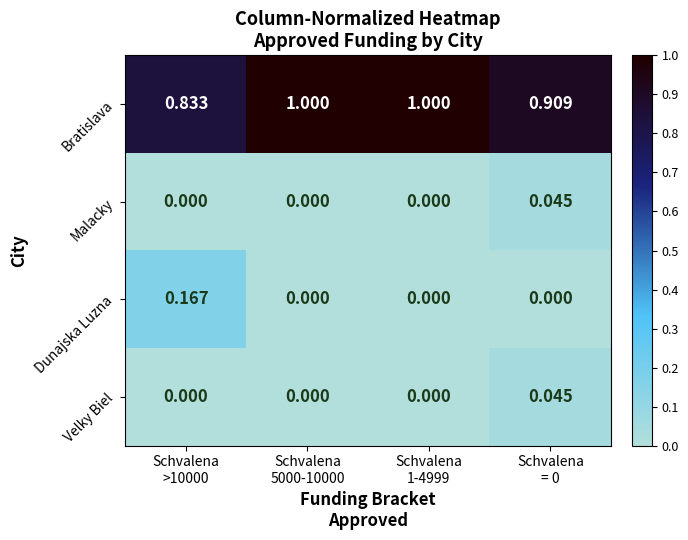

How many values in Dunajska Luzna are above zero?

1